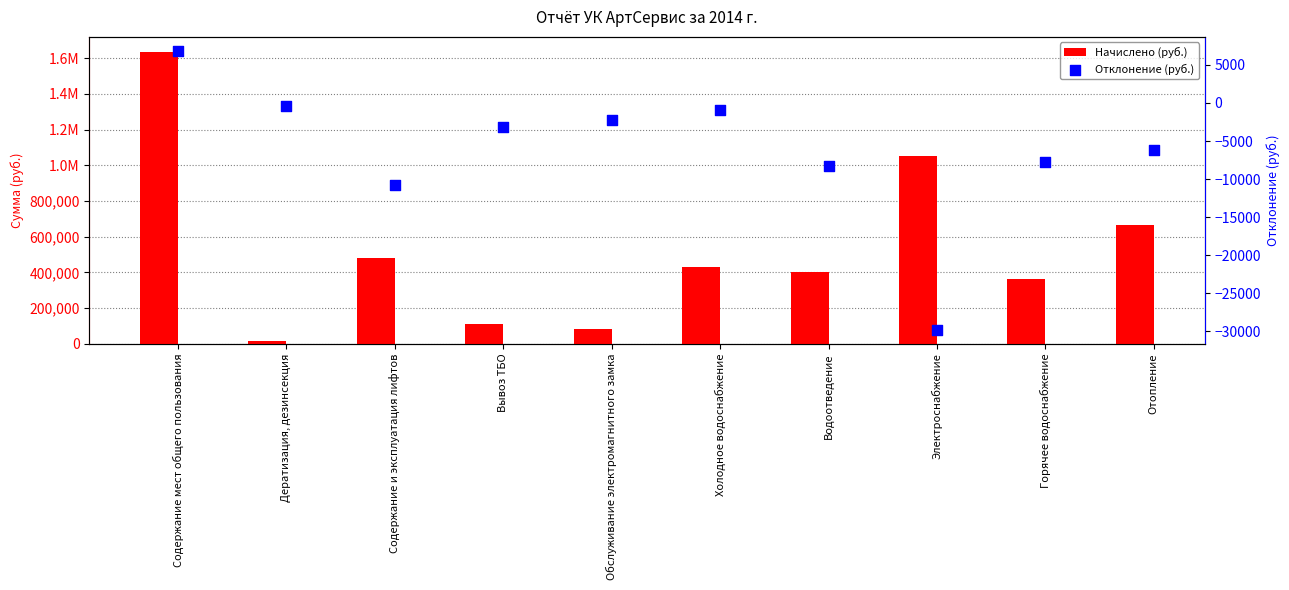

Is the value of Начислено (руб.) at Отопление greater than the value of Отклонение (руб.) at Вывоз ТБО?

Yes